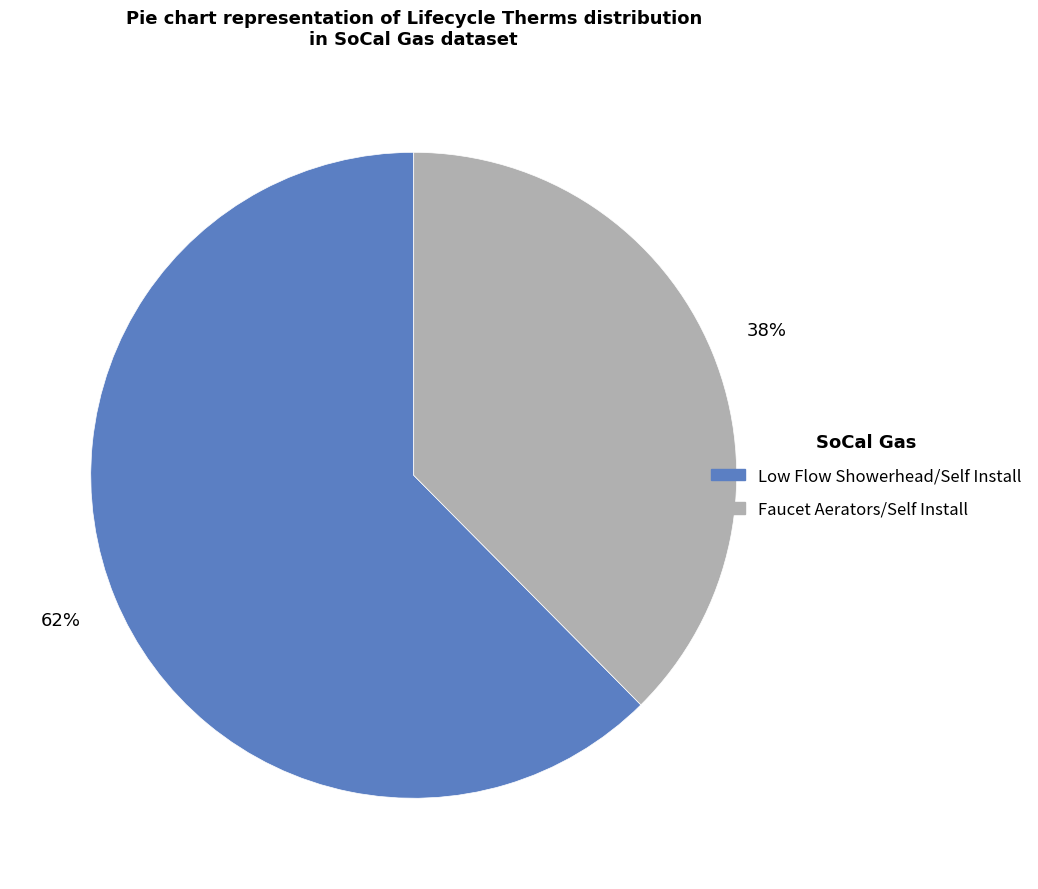

Approximately how many times larger is the value at Faucet Aerators/Self Install compared to Low Flow Showerhead/Self Install?

0.6